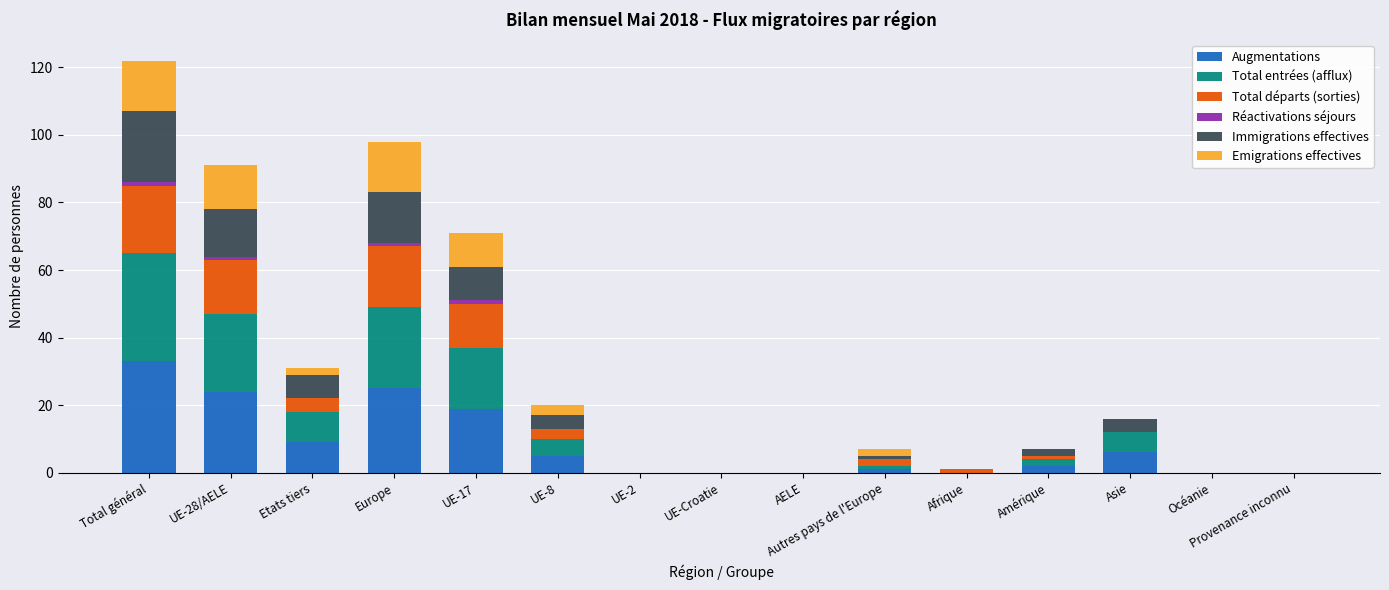

At which label does Augmentations reach its peak?

Total général